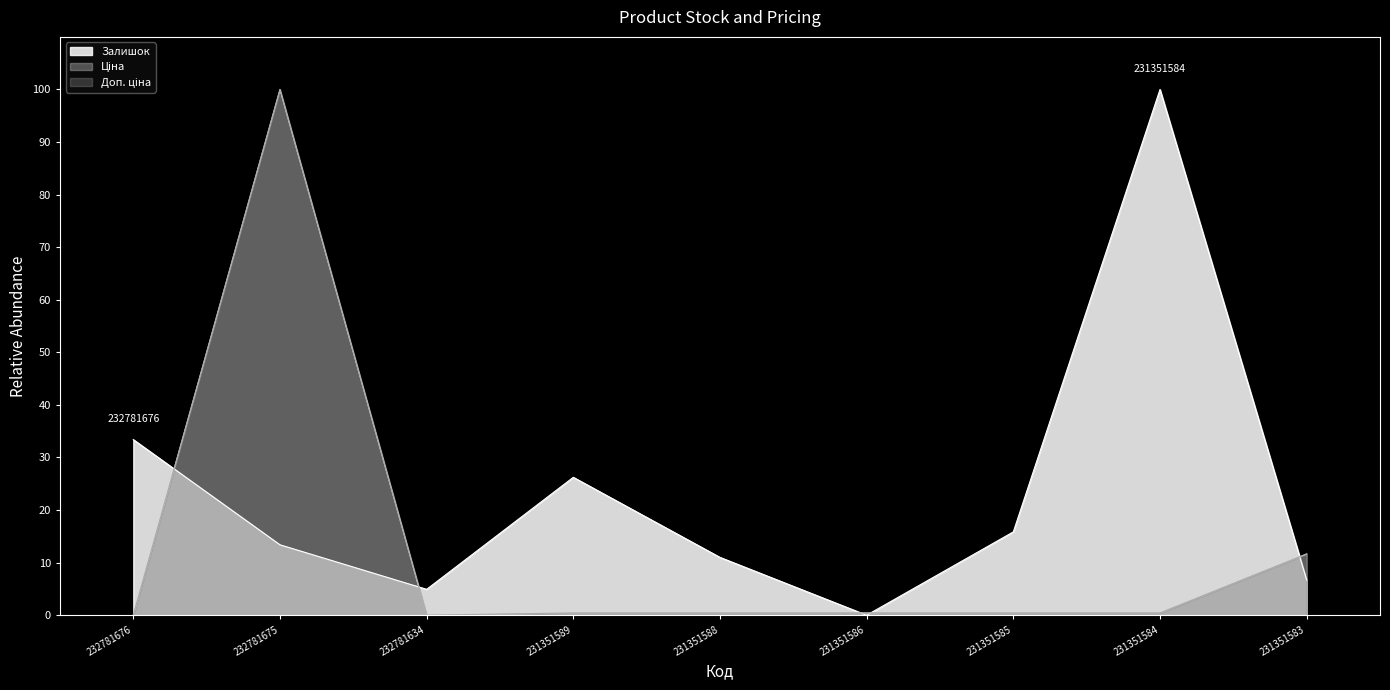

Reading left to right, transcribe all the data shown in this chart.

Залишок: 232781676=33.4	232781675=13.4	232781634=4.9	231351589=26.2	231351588=11.0	231351586=0.0	231351585=15.8	231351584=100.0	231351583=6.7
Ціна: 232781676=0.0	232781675=100.0	232781634=0.0	231351589=0.4	231351588=0.4	231351586=0.4	231351585=0.4	231351584=0.4	231351583=11.6
Доп. ціна: 232781676=0.0	232781675=100.0	232781634=0.0	231351589=0.4	231351588=0.4	231351586=0.4	231351585=0.4	231351584=0.4	231351583=11.6